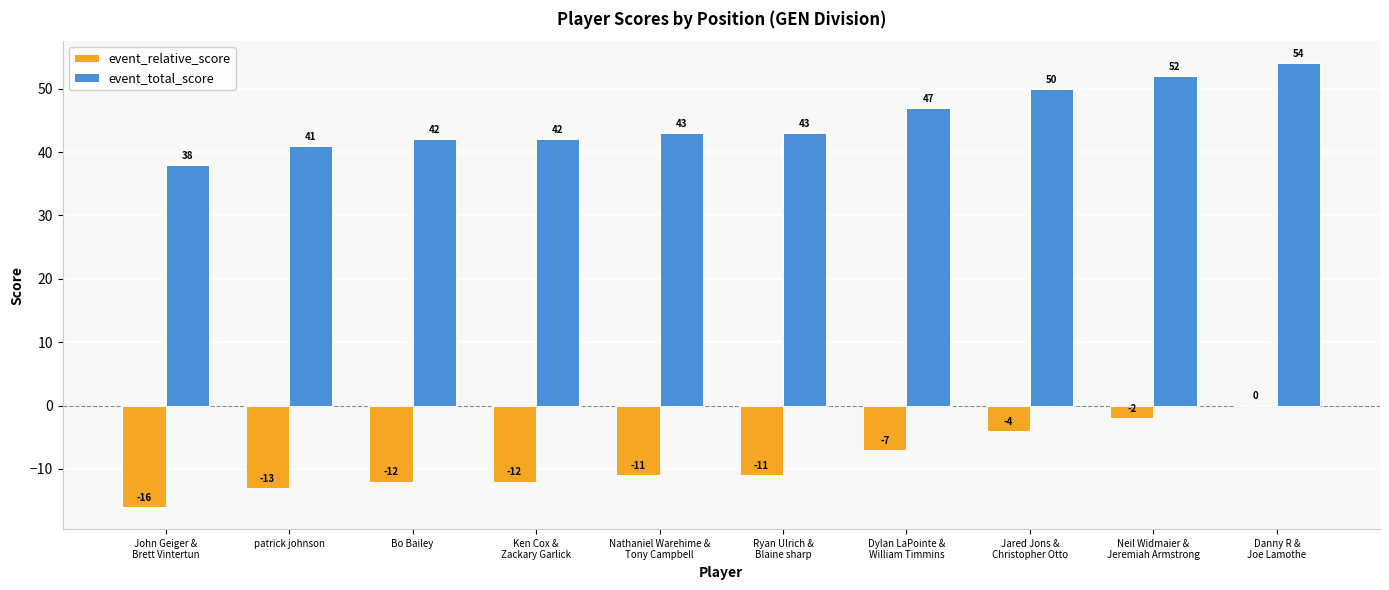

What is the sum of all event_total_score values?

452